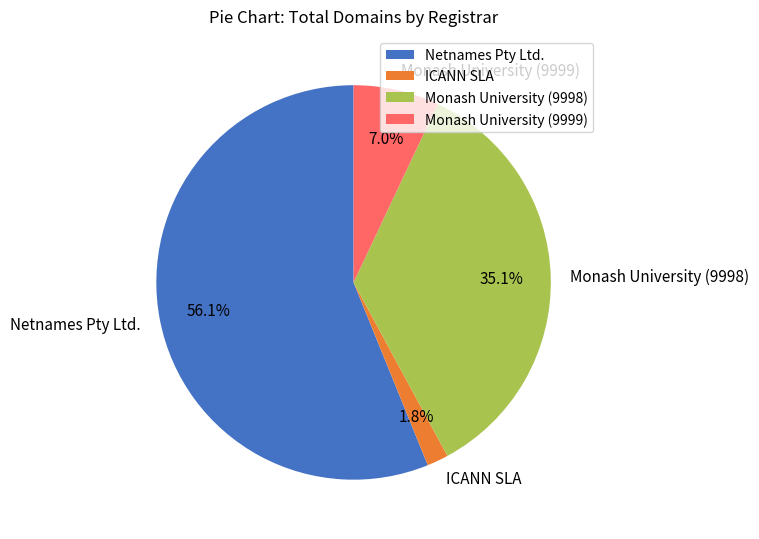

To the nearest percent, what is the combined percentage of Monash University (9999) and Monash University (9998)?

42%